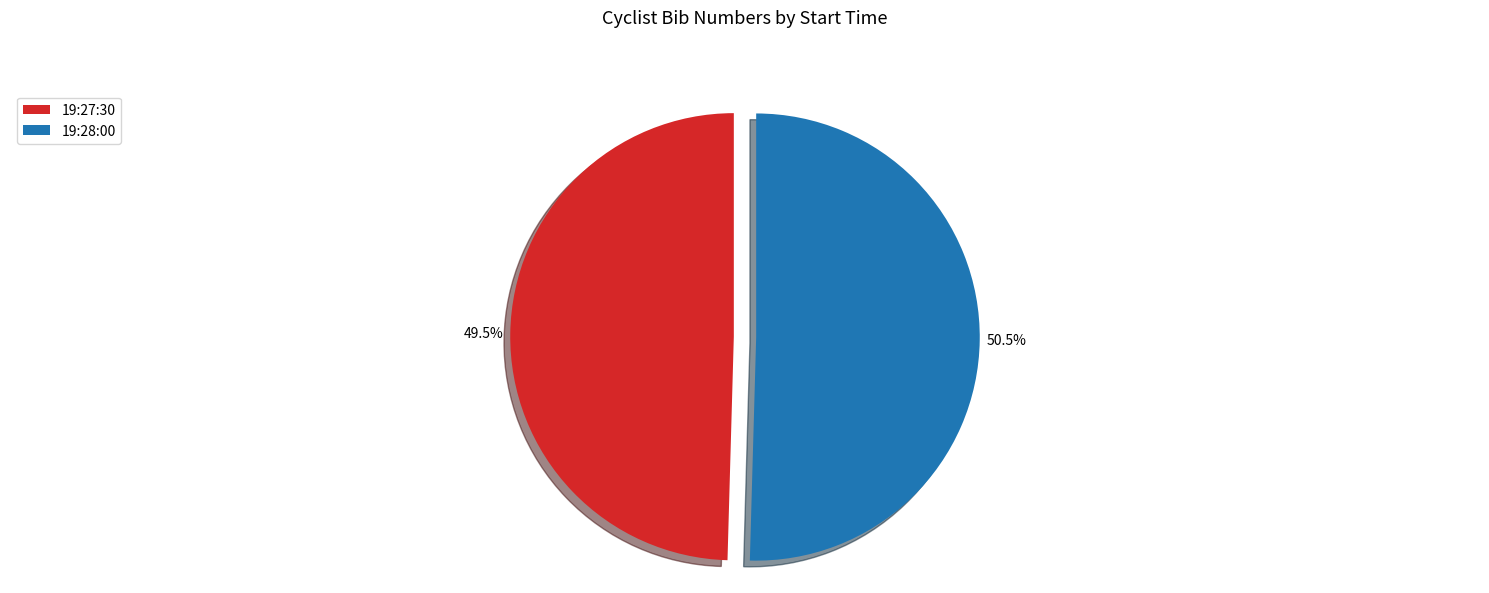

Approximately how many times larger is the value at 19:27:30 compared to 19:28:00?

1.0